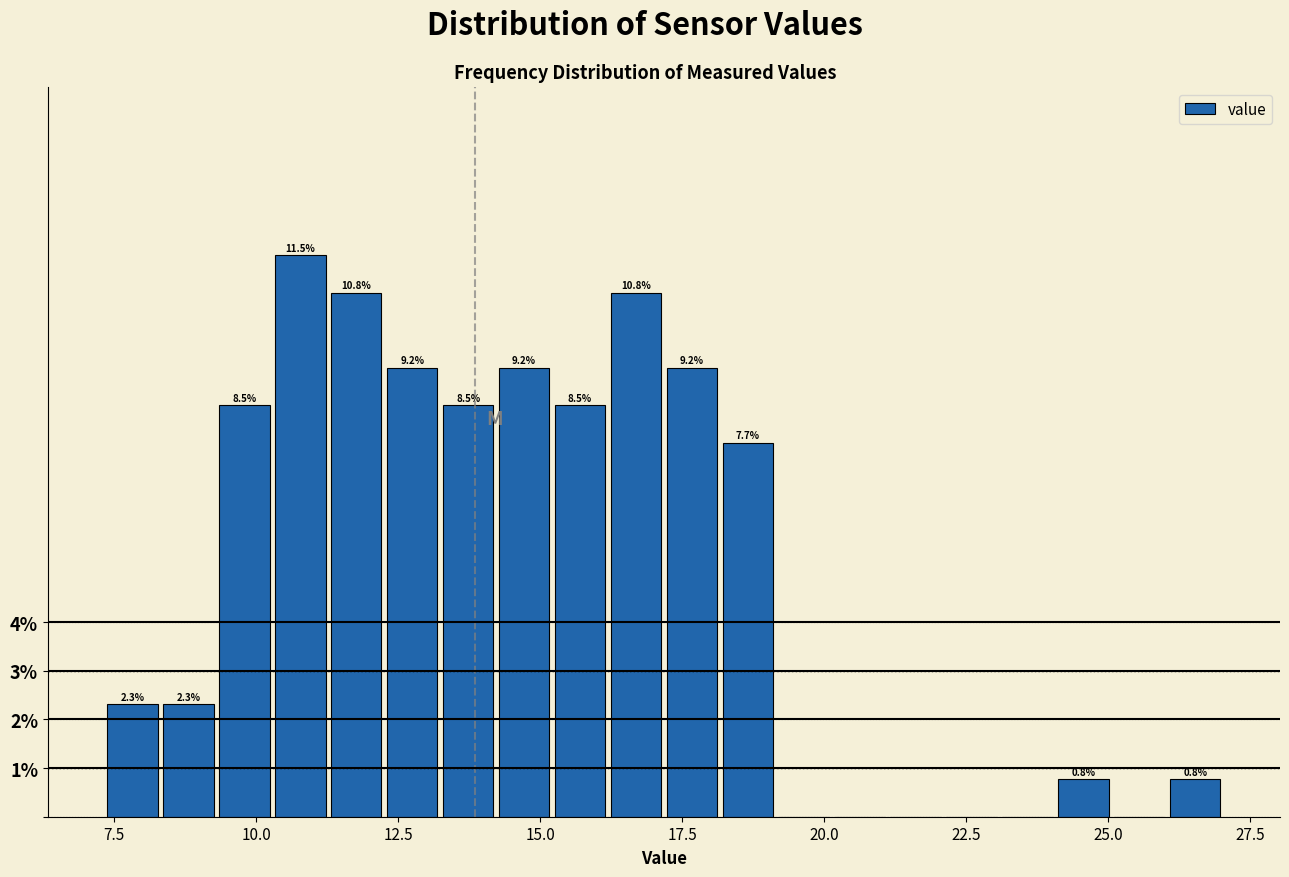

Around what value on the x-axis is the tallest bar? Give the approximate position of its centre, as read against the axis.

11.0